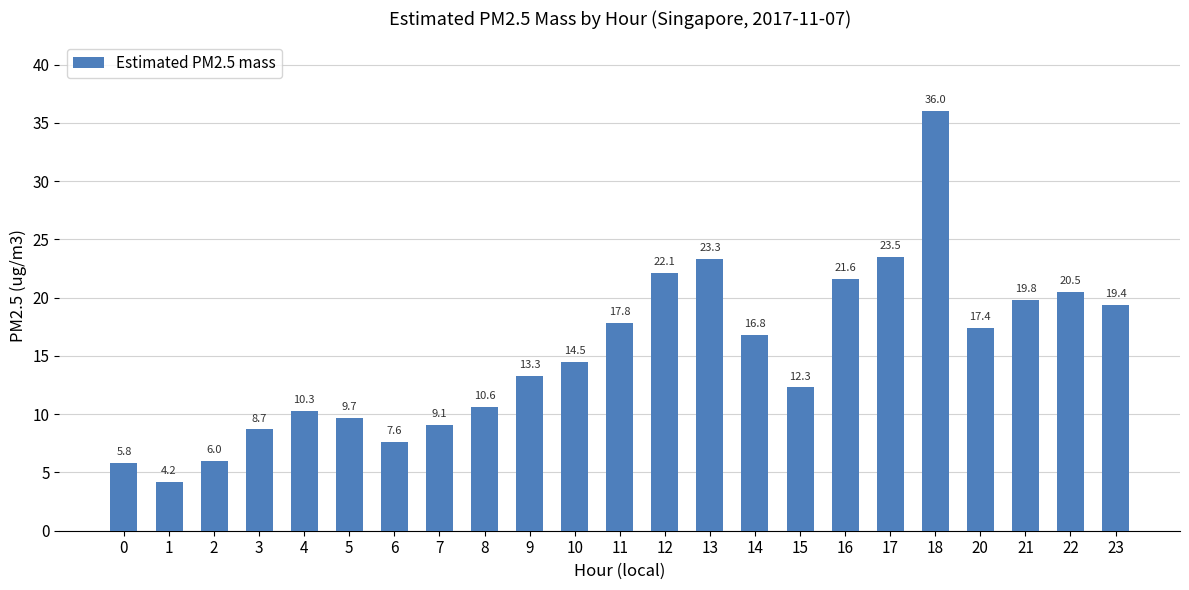

Which category has the lowest value across all series?

1